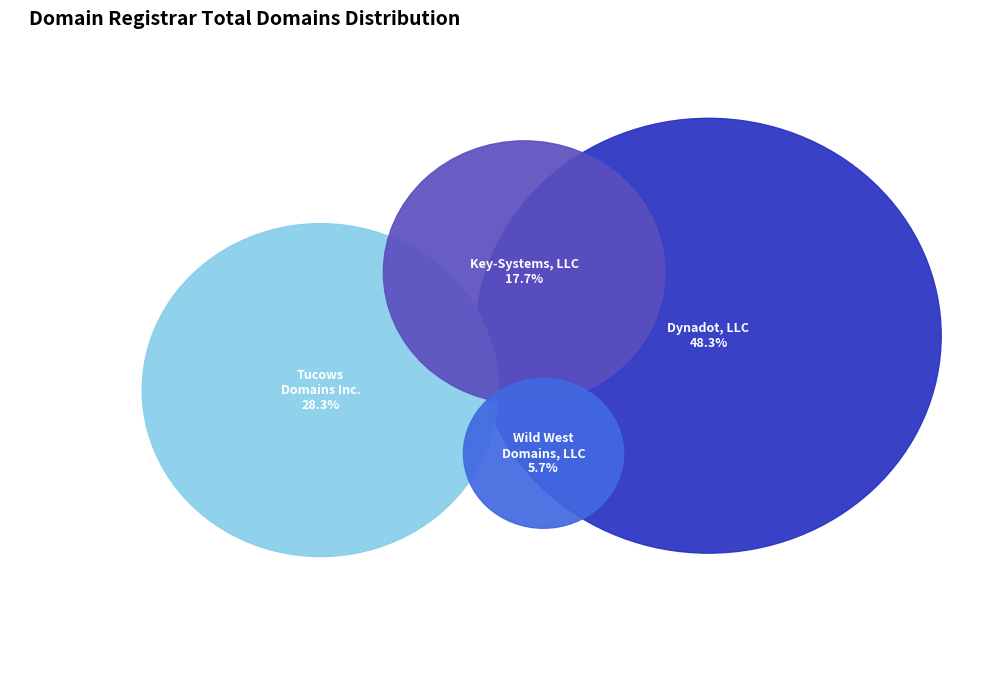

Is there any slice that represents more than half of the pie?

No